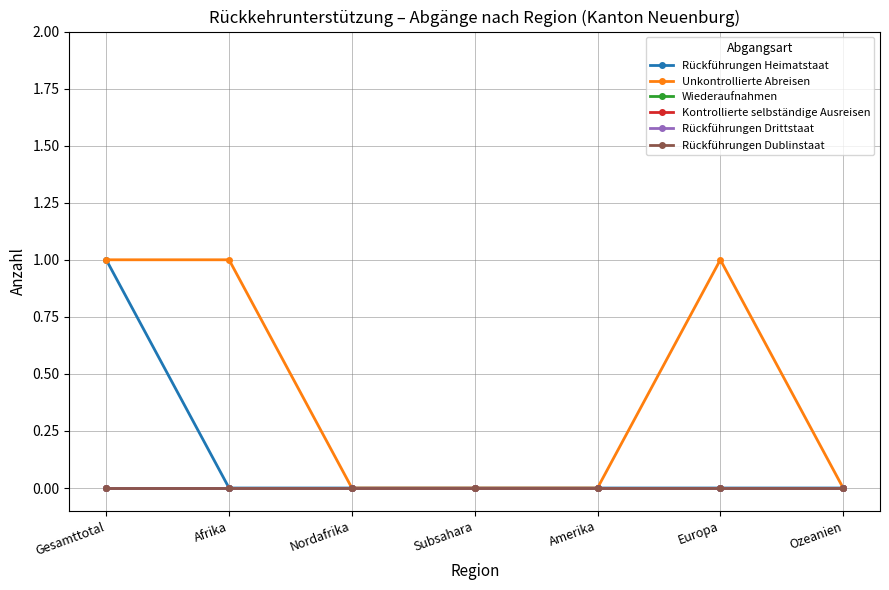

Is this an area chart (filled region under the line)?

No